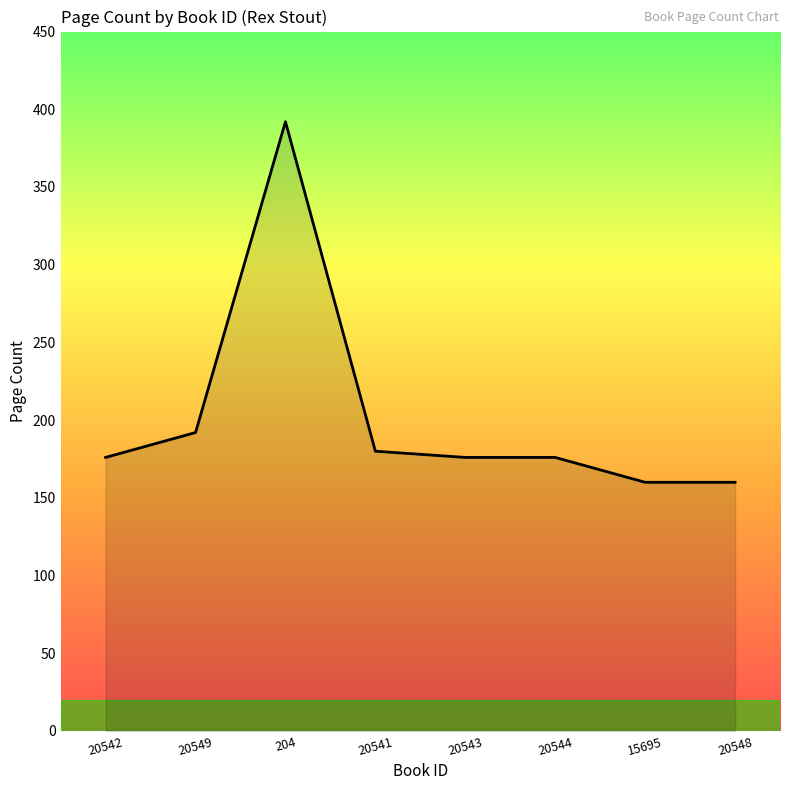

What is the smallest value displayed?

160